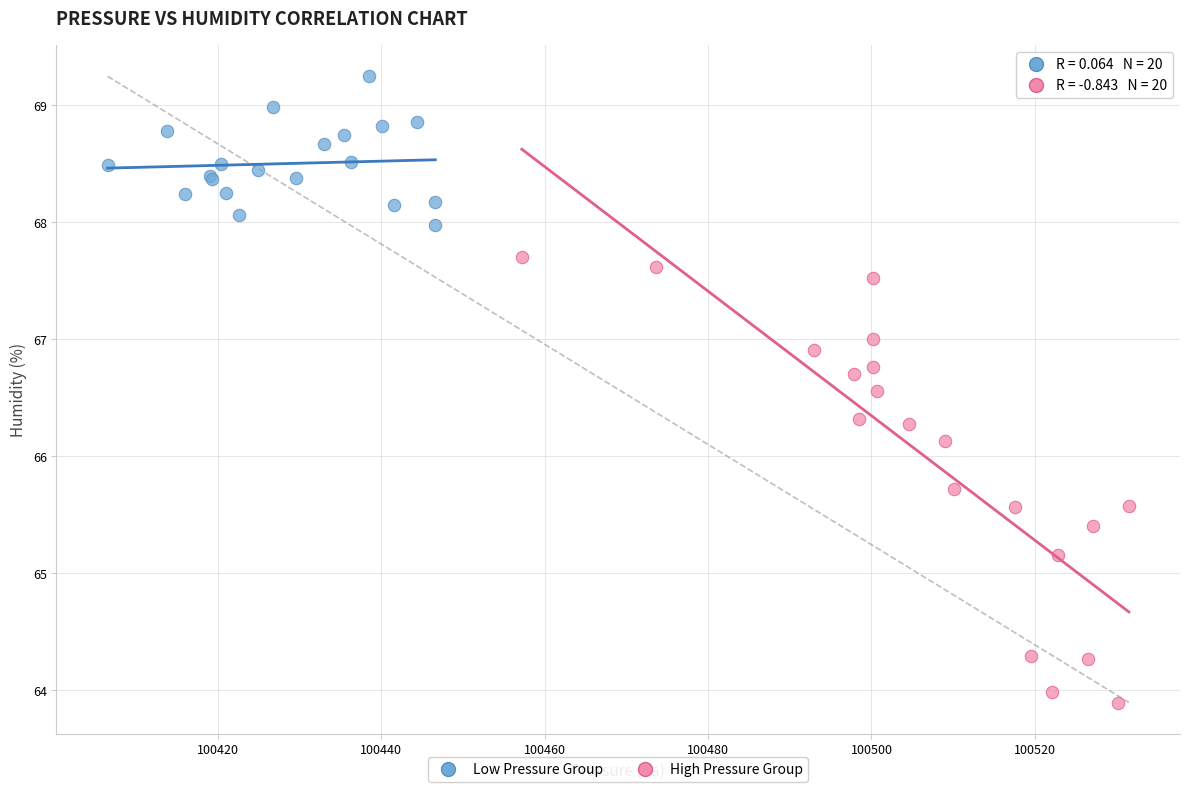

Which series contains the lowest Y value?

High Pressure Group